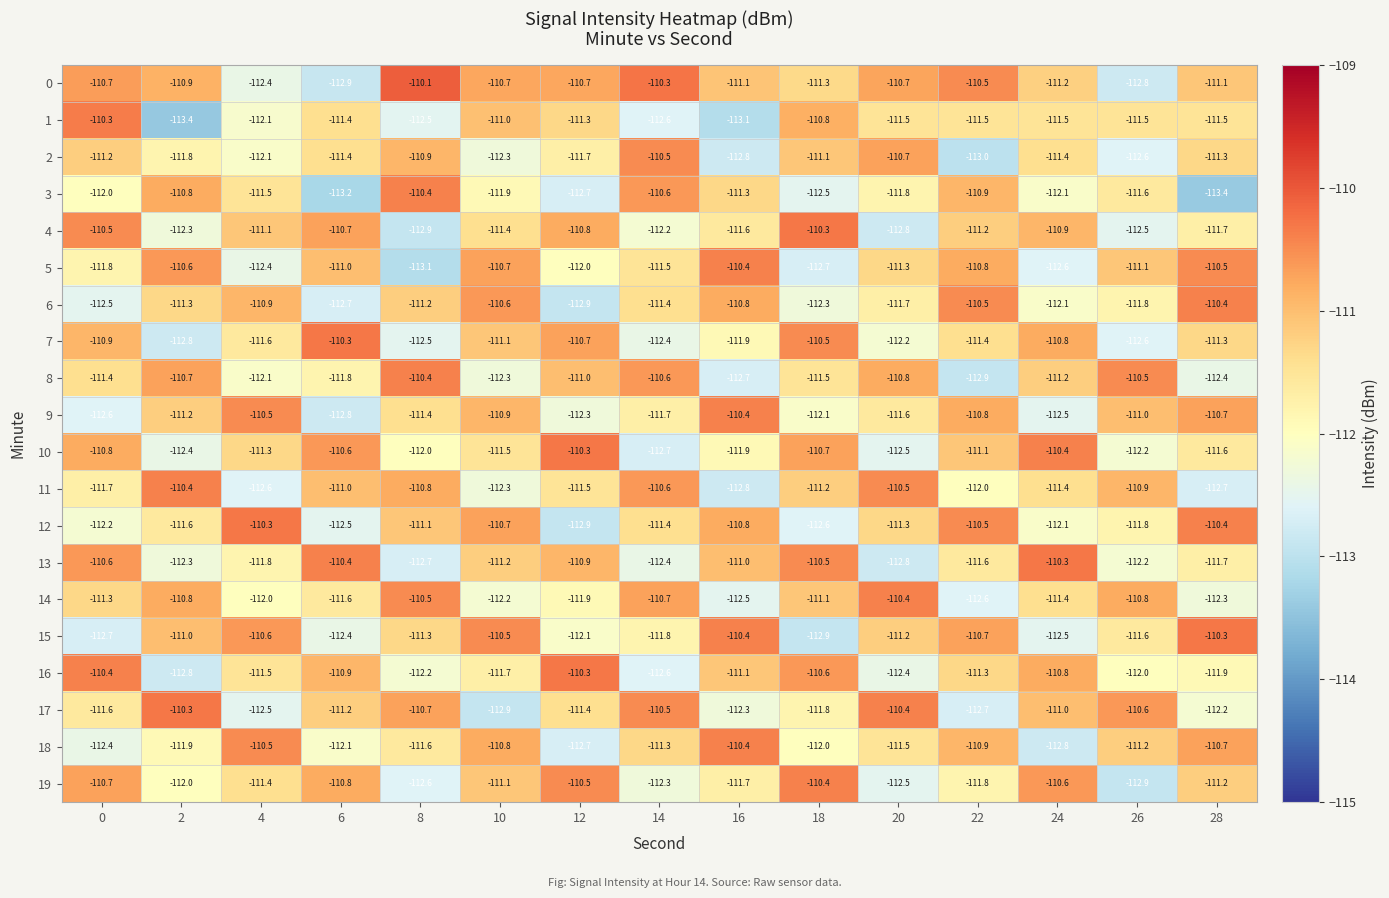

True or false: 5 has a value of -110.7 at 10.

True